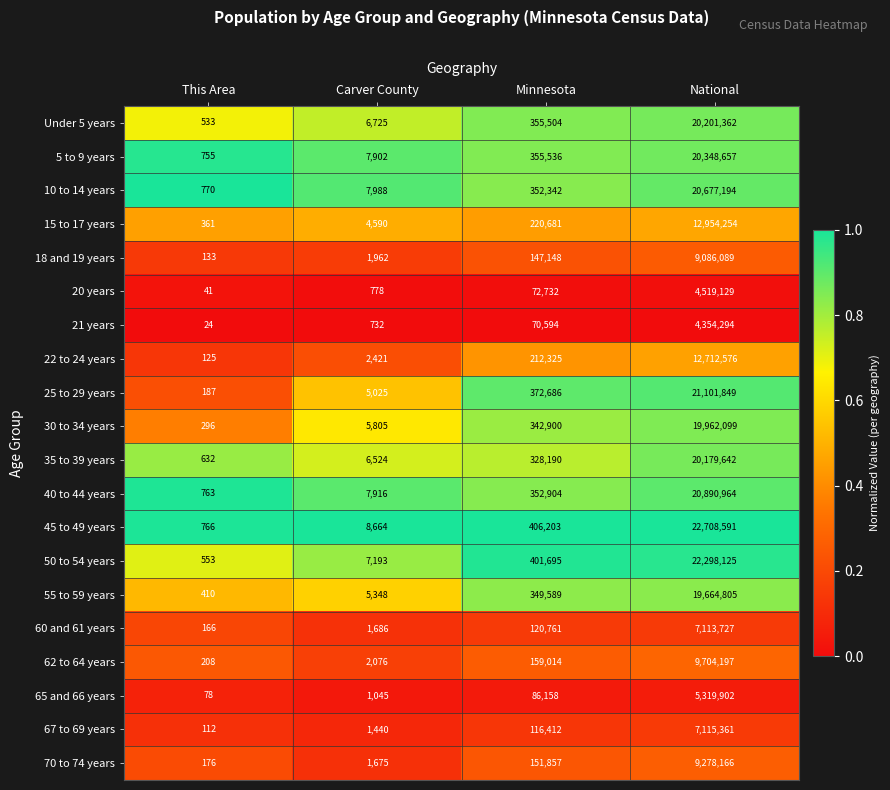

List the series in order of their peak value, highest first.

45 to 49 years, 50 to 54 years, 25 to 29 years, 40 to 44 years, 10 to 14 years, 5 to 9 years, Under 5 years, 35 to 39 years, 30 to 34 years, 55 to 59 years, 15 to 17 years, 22 to 24 years, 62 to 64 years, 70 to 74 years, 18 and 19 years, 67 to 69 years, 60 and 61 years, 65 and 66 years, 20 years, 21 years